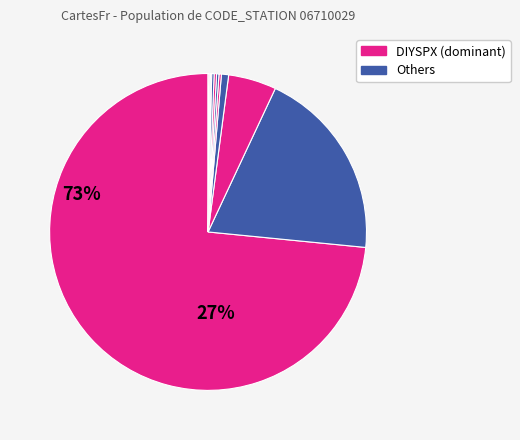

What is the largest slice in the pie chart?

DIYSPX